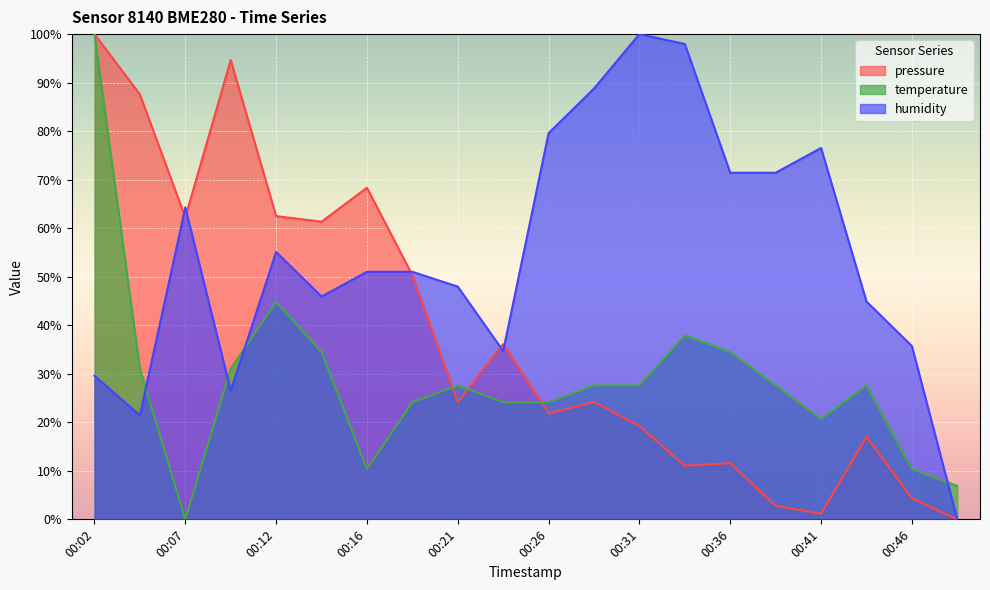

Does the chart display data point markers on the line(s)?

No